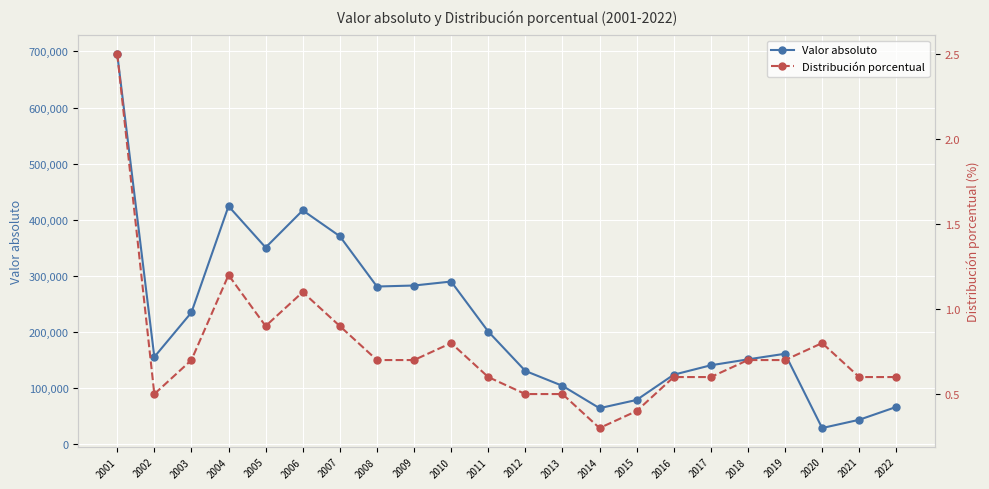

How many categories are shown in the chart?

22